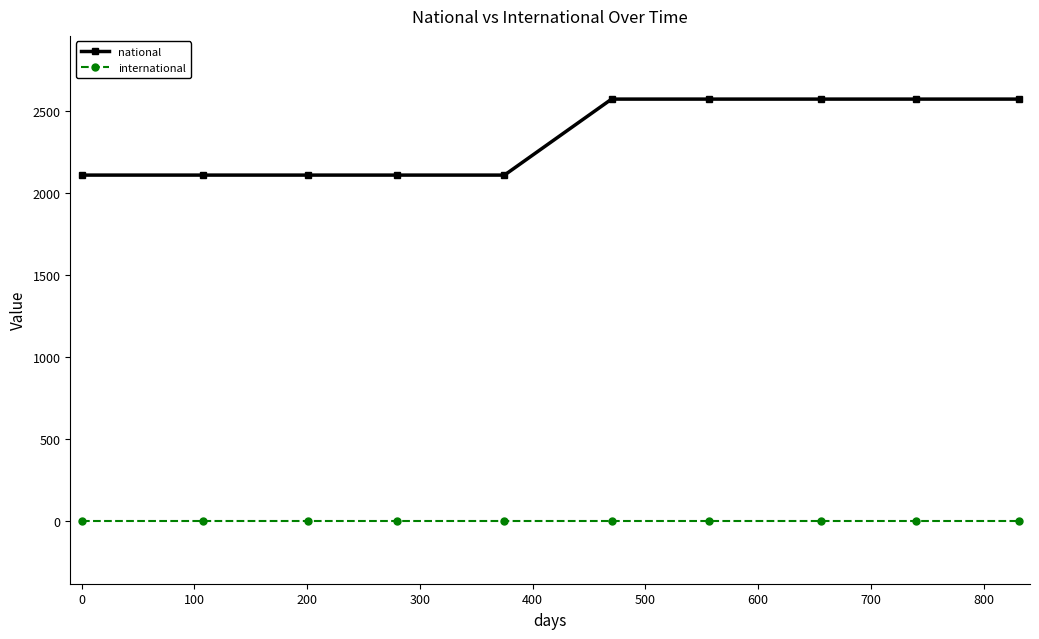

True or false: national and international cross at least once.

False